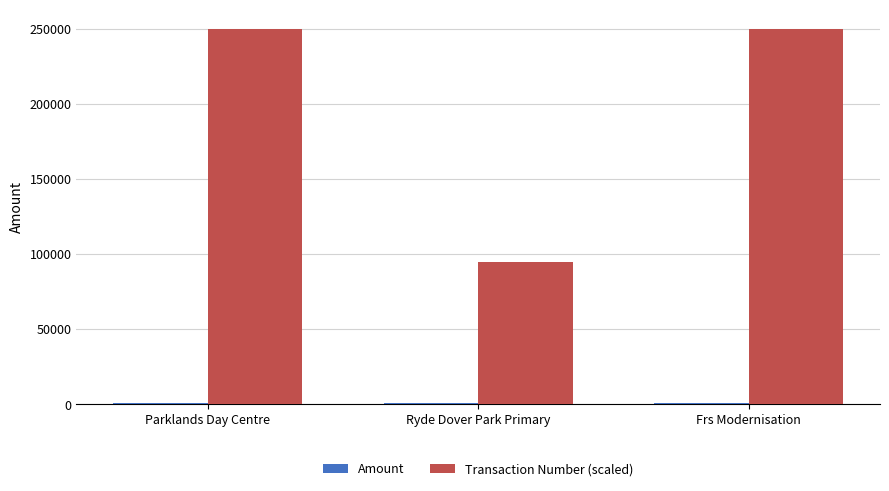

True or false: Transaction Number (scaled) has a value of 346589.0 at Parklands Day Centre.

False